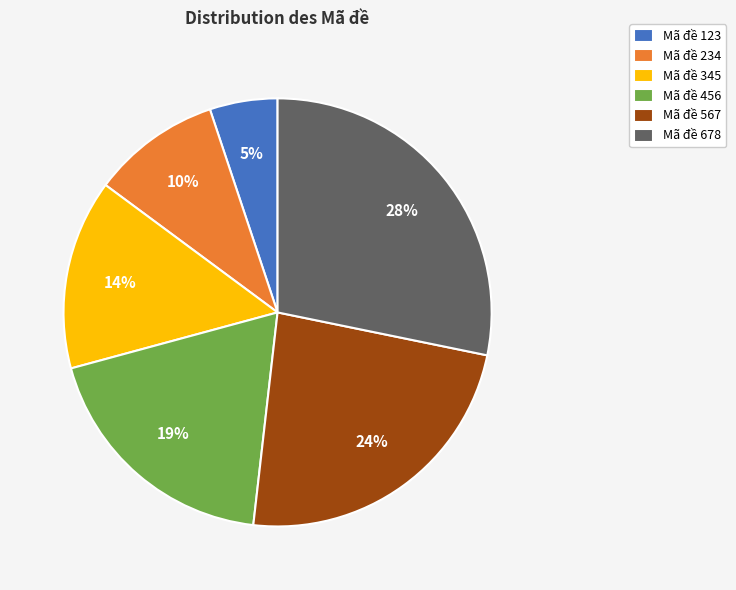

Is there a majority slice in this chart?

No